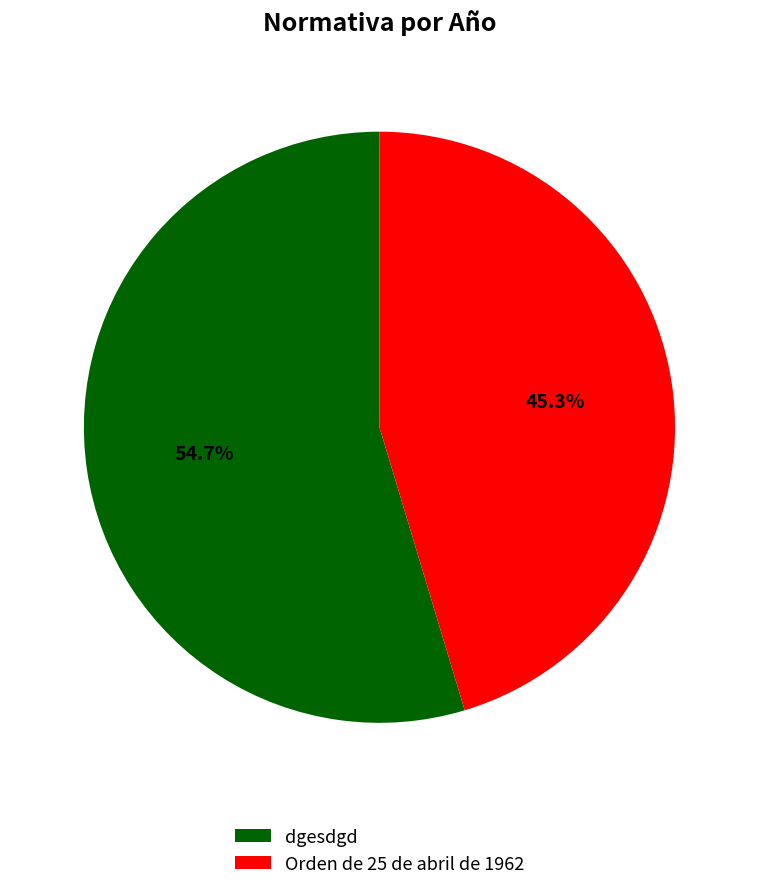

To the nearest percent, what is the average slice percentage?

50%